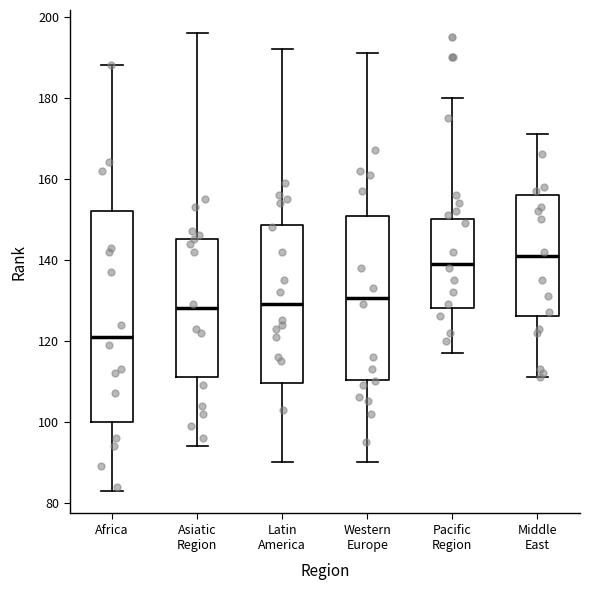

Which box's median line is the highest?

Middle East